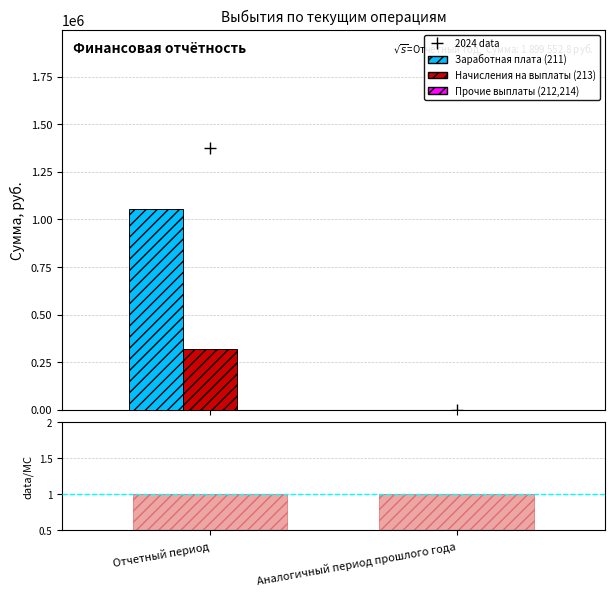

What is the label of the 1st bar from the left?

Отчетный период